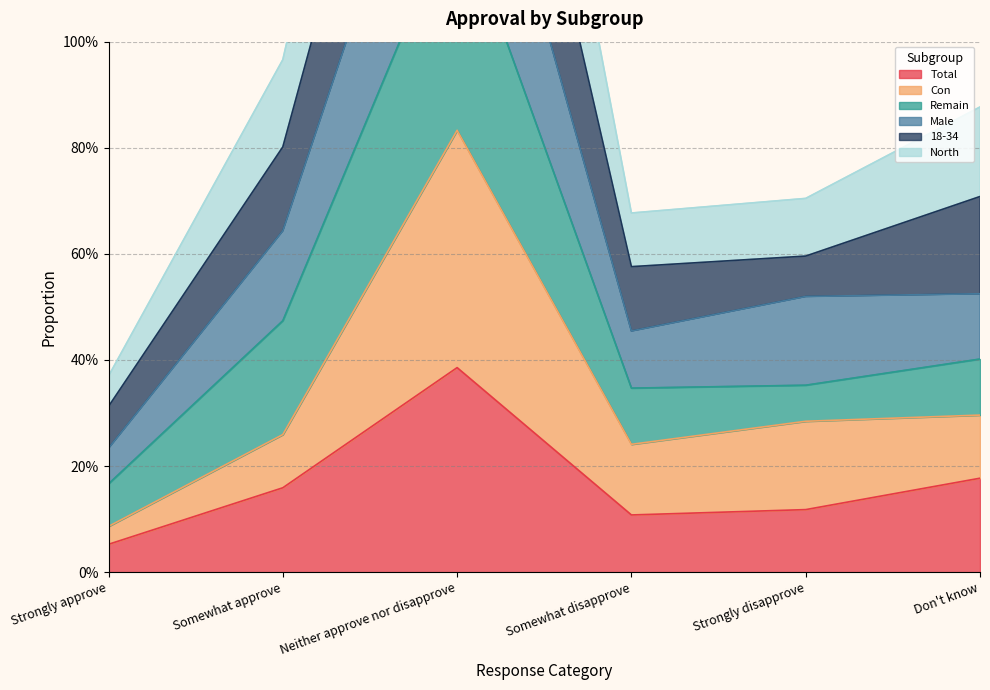

How many interior local peaks does the Total series have?

1